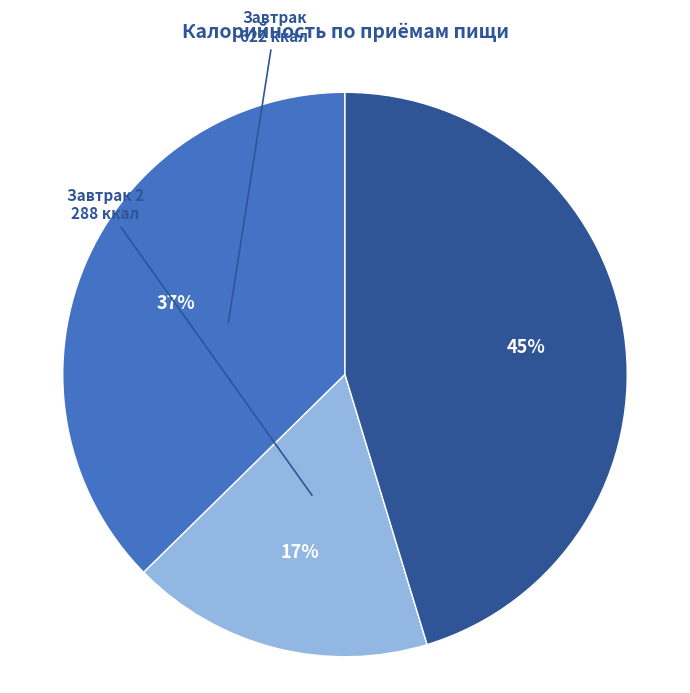

To the nearest percent, what is the difference between the Завтрак and Завтрак 2 slice percentages?

20%